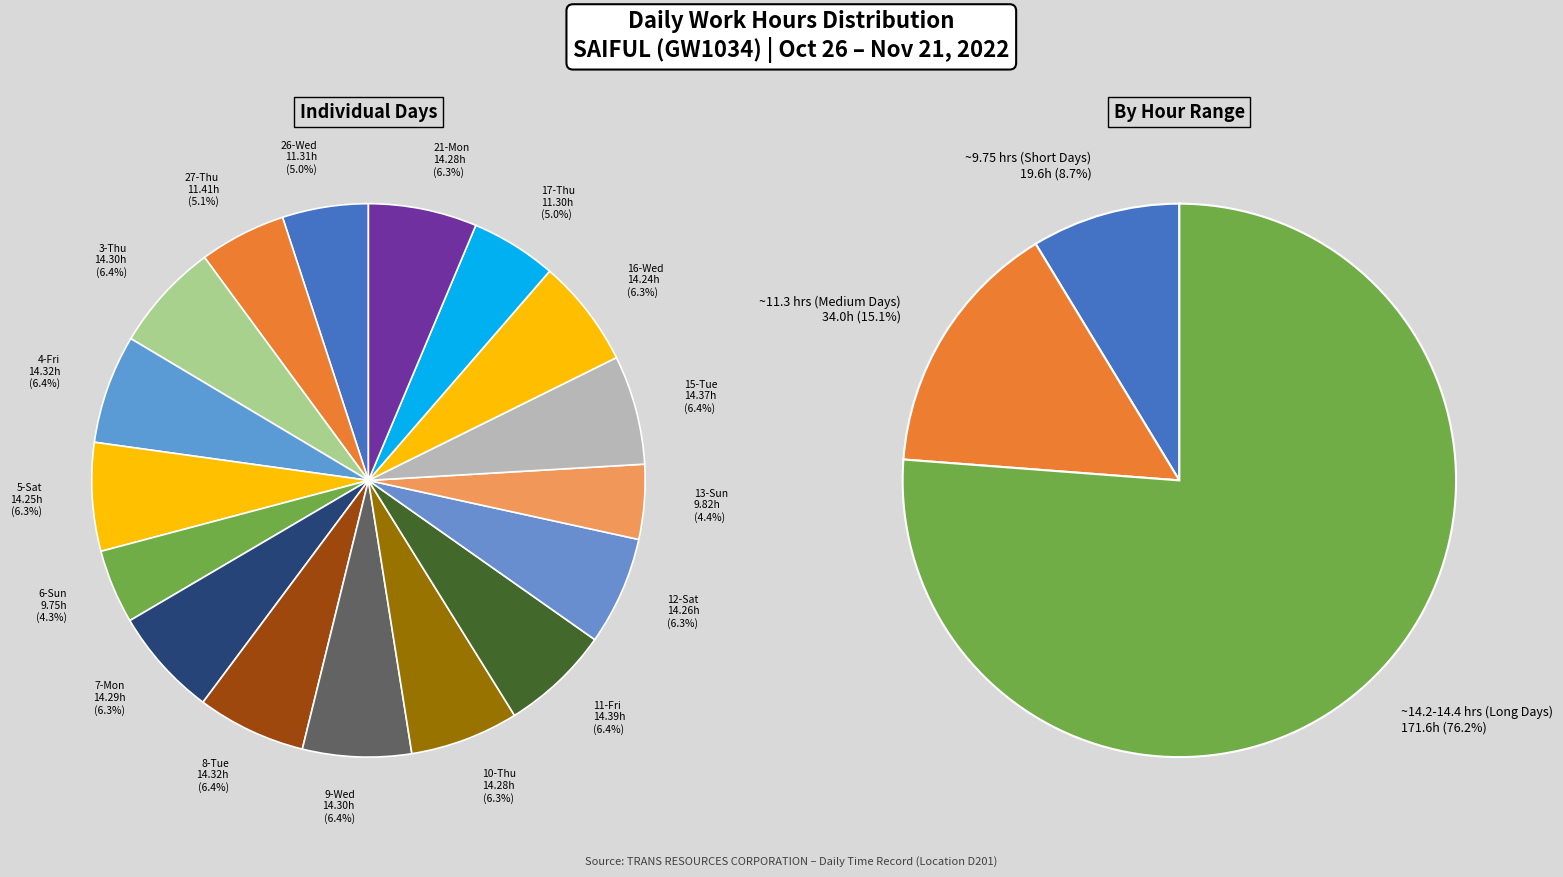

The 30-Sun slice represents 0% of the pie. True or false?

True